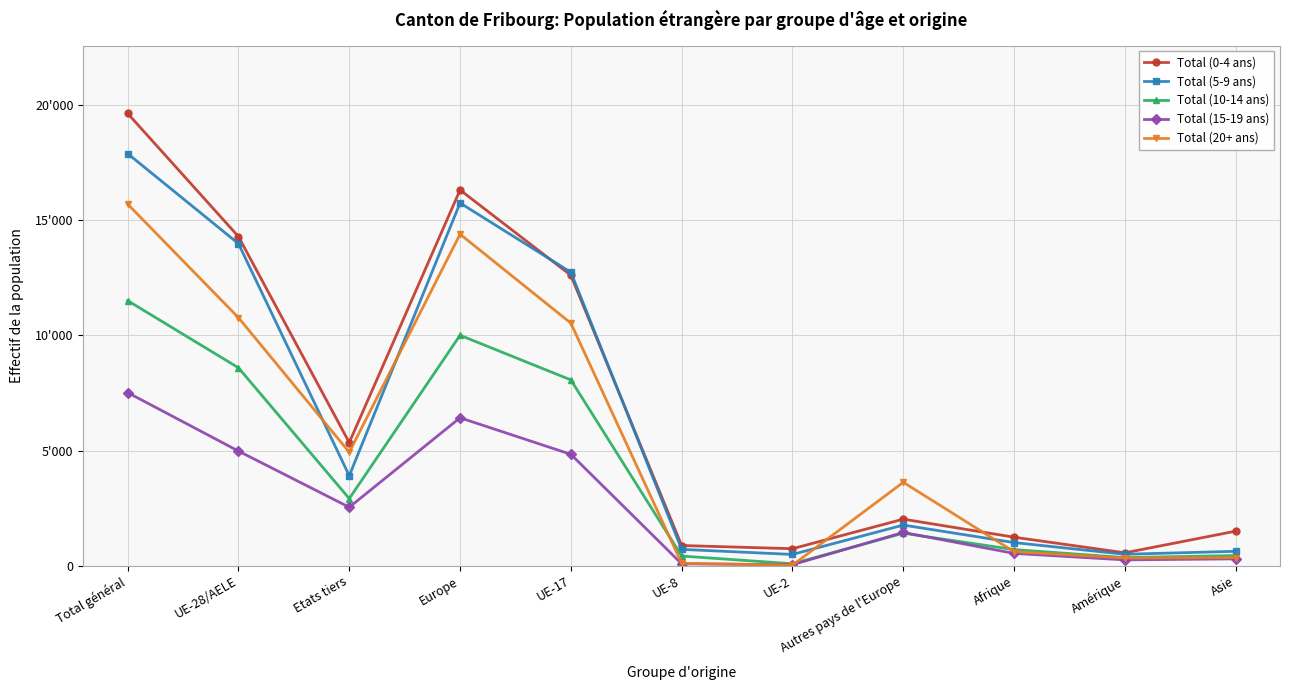

Read the Total (15-19 ans) value at UE-17.

4839